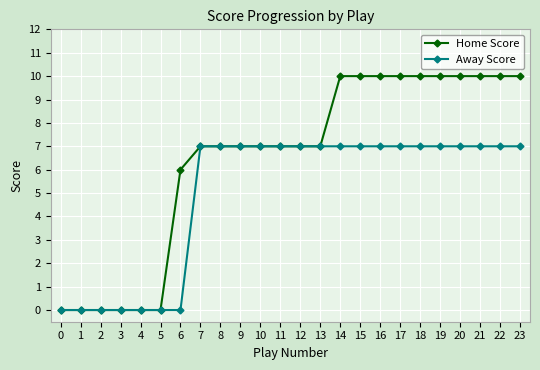

Is the value of Away Score at 18 greater than the value of Home Score at 23?

No